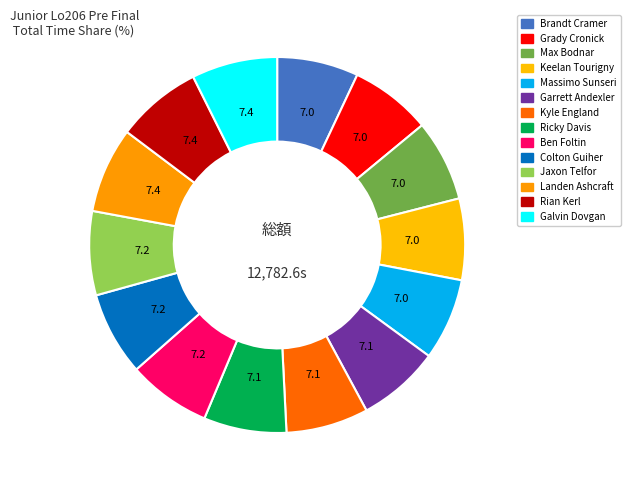

Which slice is the smallest?

Brandt Cramer